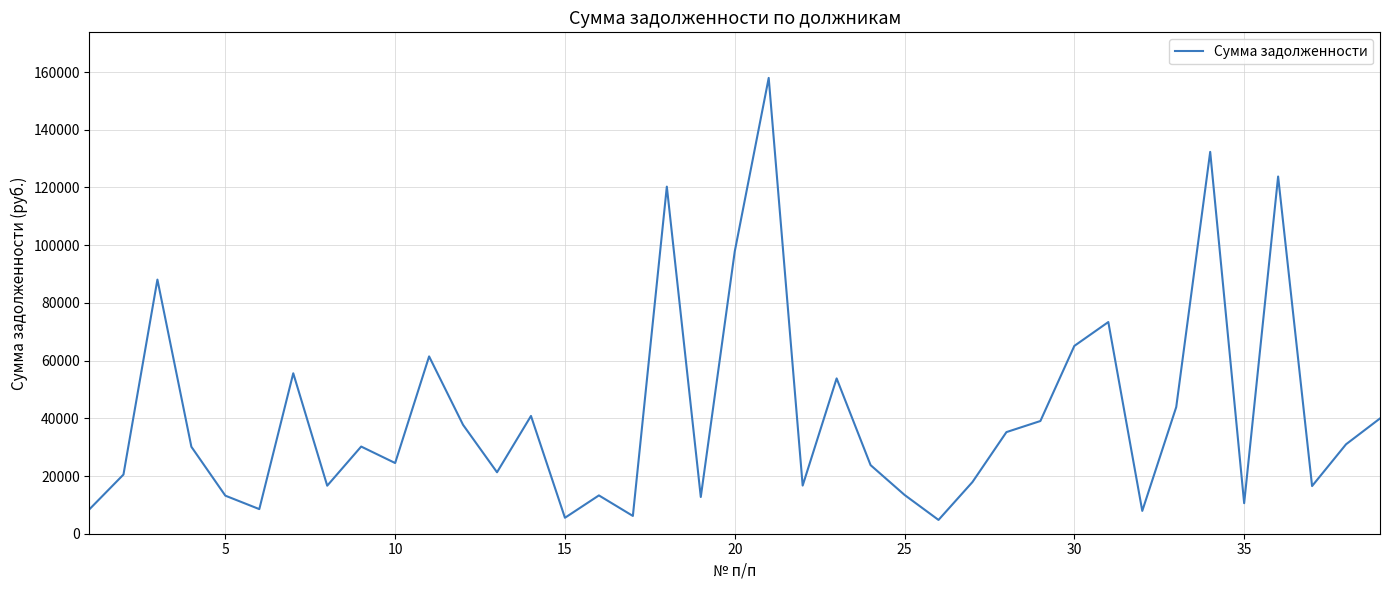

What is the maximum value shown in the chart?

157970.7